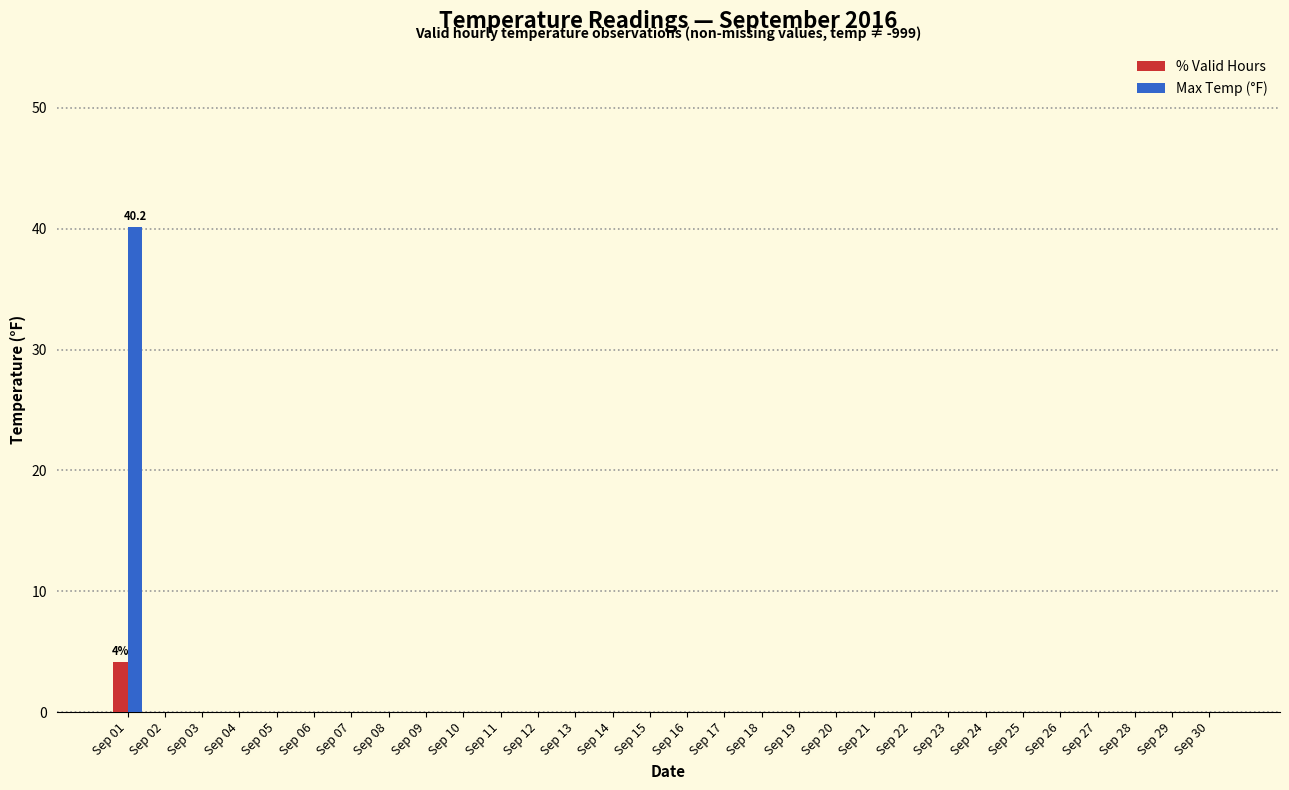

Is it true that % Valid Hours equals 2.8 at Sep 26?

False